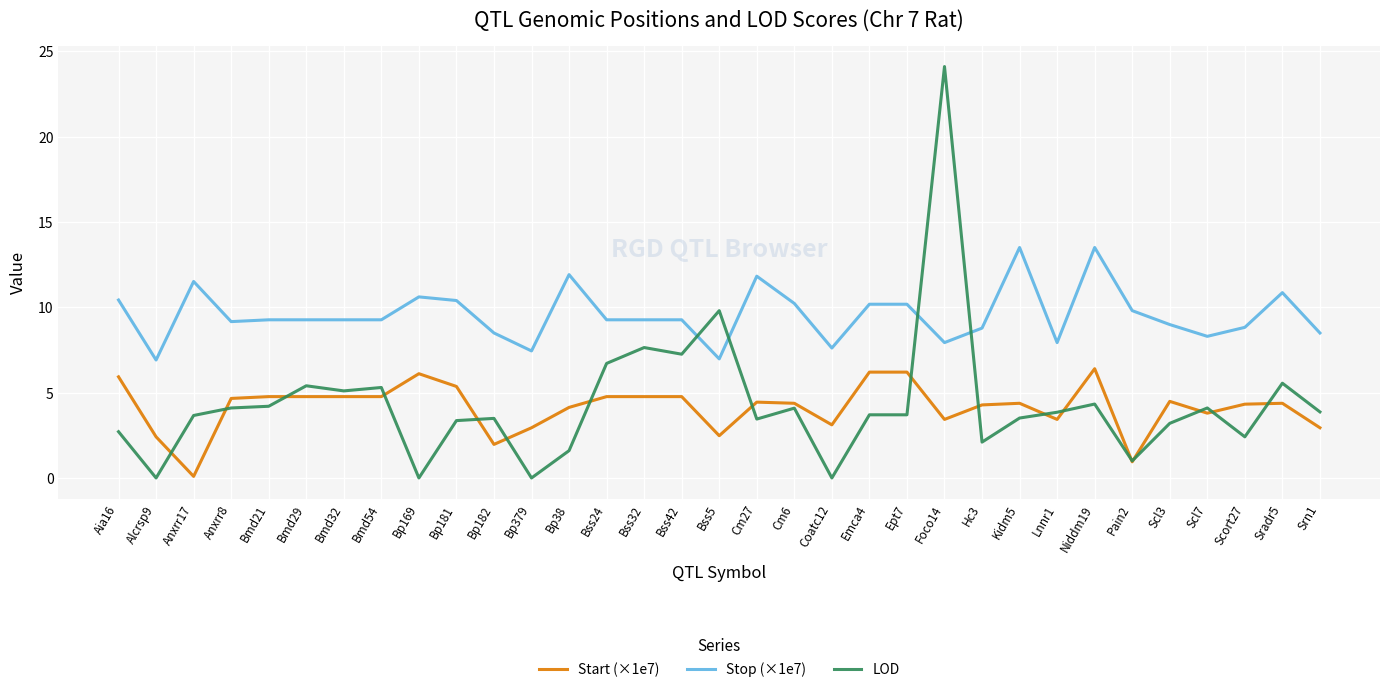

Which series has the largest range (max minus min)?

LOD